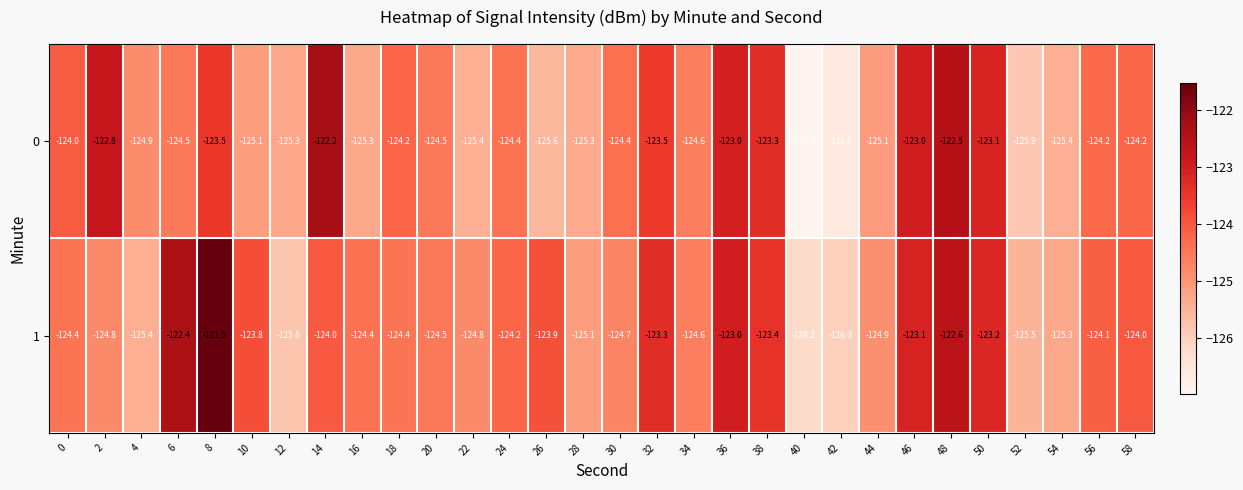

How many categories are shown in the chart?

30